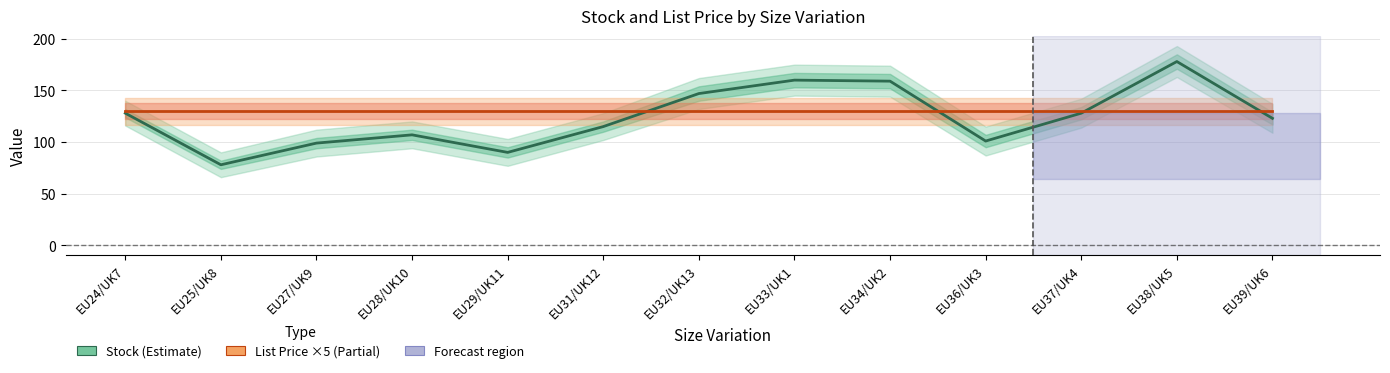

How many values in the Stock series exceed 123?

6